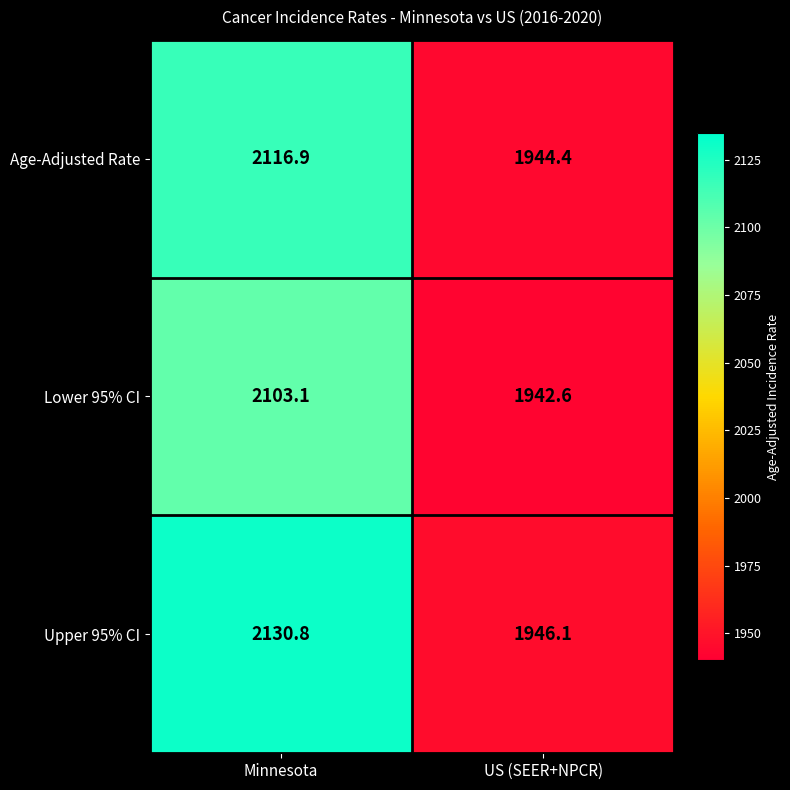

At which label does Lower 95% CI first exceed 2103?

Minnesota